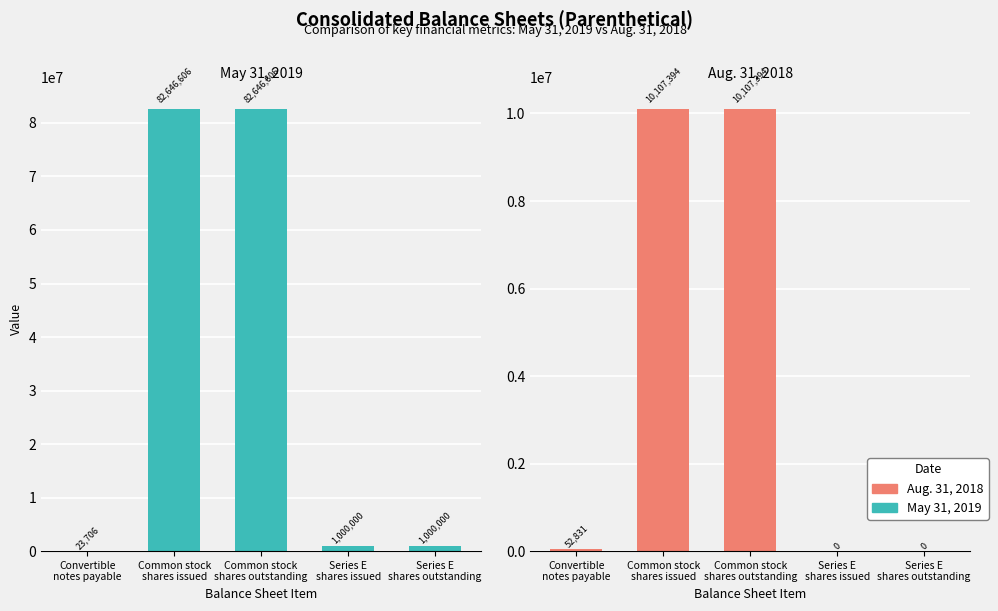

Is it true that May 31, 2019 equals 626085 at Series E
shares issued?

False